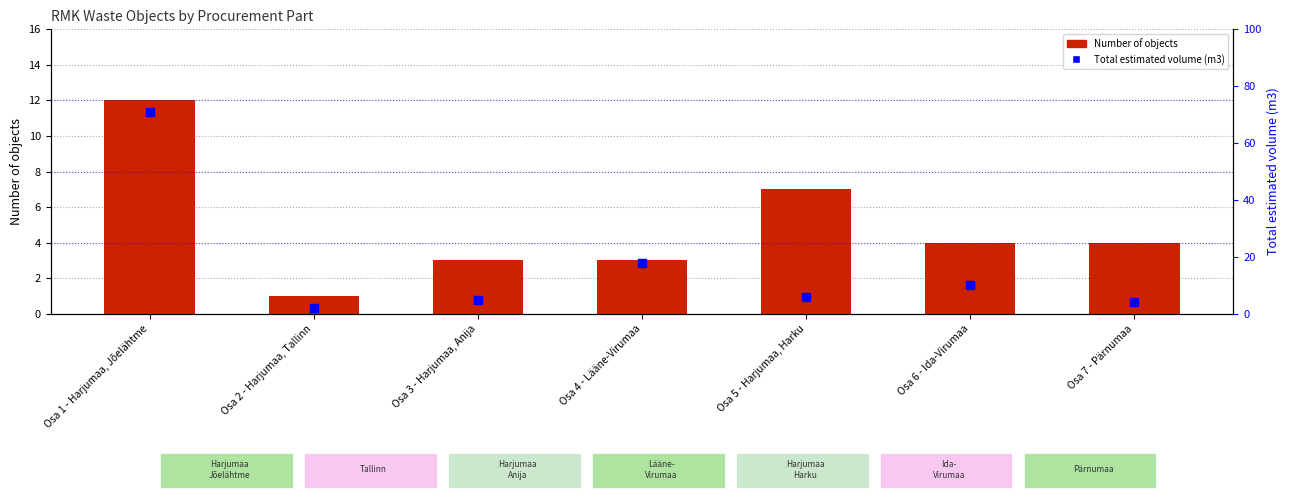

Is the value of Number of objects at Osa 2 - Harjumaa, Tallinn greater than the value of Total estimated volume (m3) at Osa 6 - Ida-Virumaa?

No